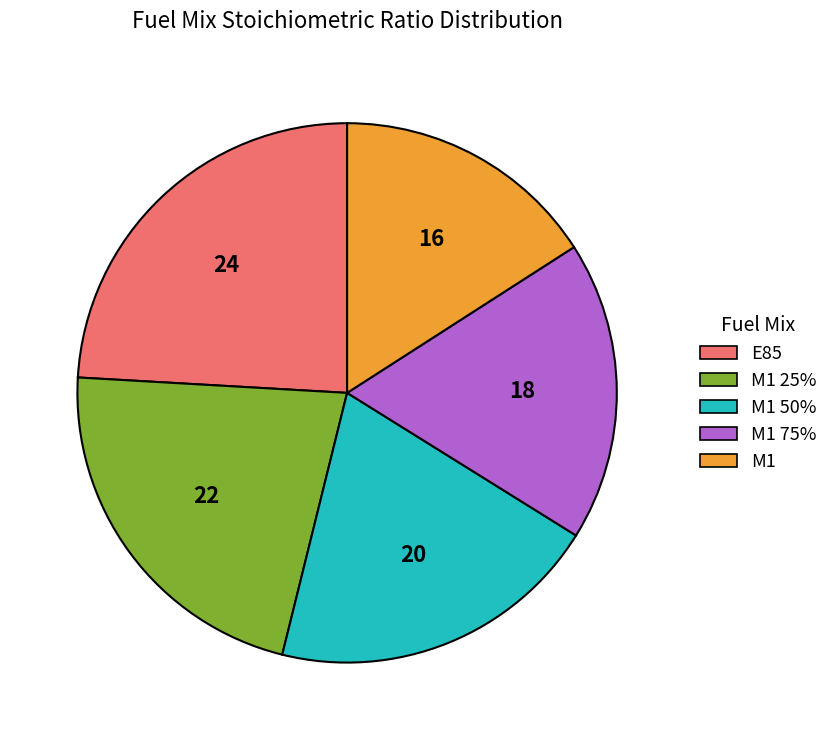

How many segments does this pie chart have?

5